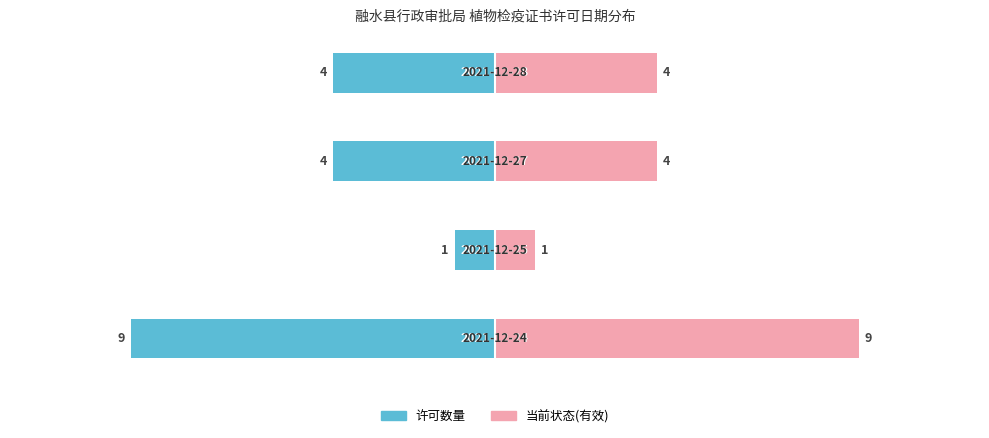

Rank the series by their average value, from highest to lowest.

当前状态(有效), 许可数量